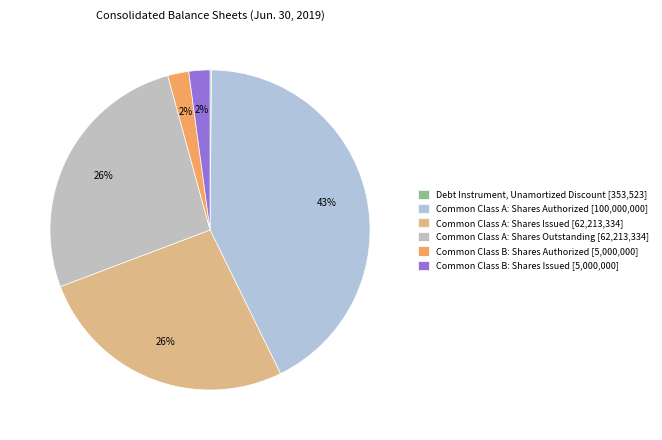

Does Debt Instrument, Unamortized Discount account for over 50% of the chart?

No